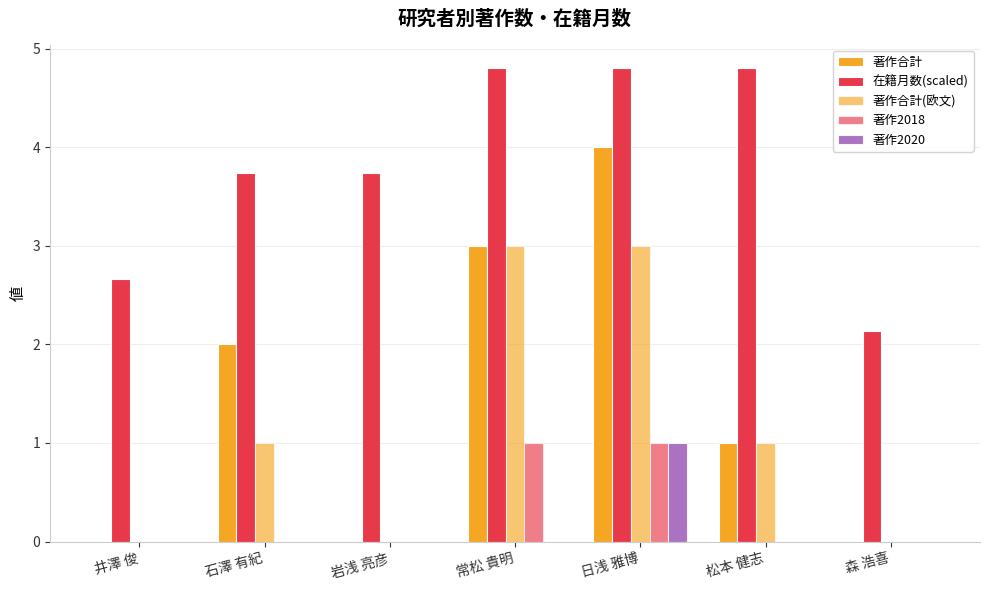

Is it true that 在籍月数(scaled) equals 3.2 at 常松 貴明?

False